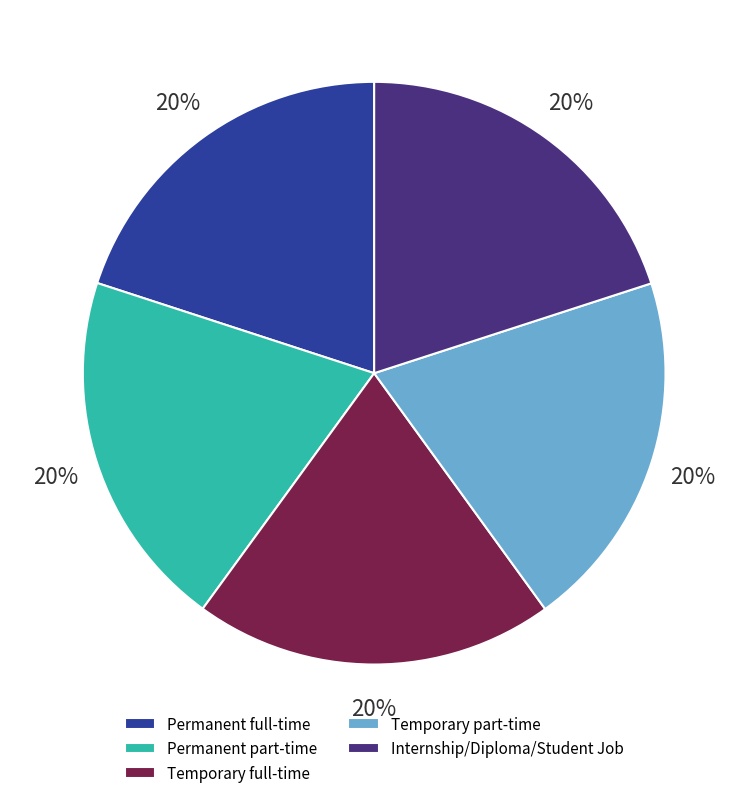

To the nearest percent, what is the average slice percentage?

20%